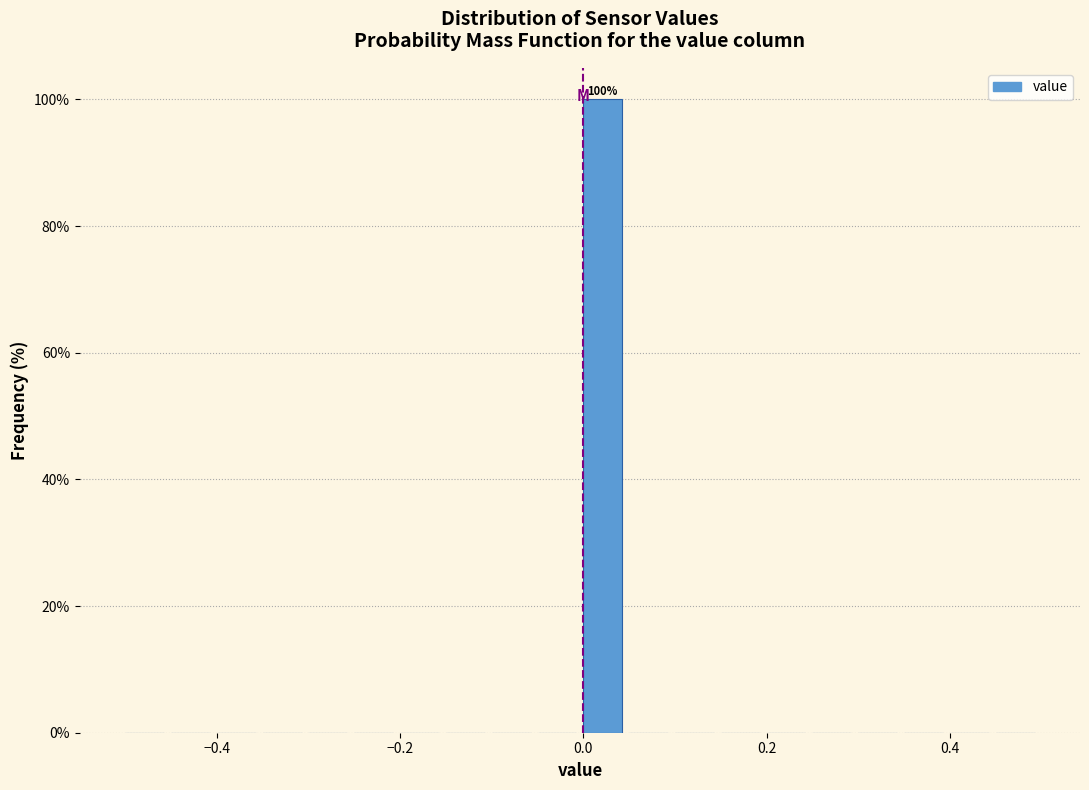

Around what value on the x-axis is the tallest bar? Give the approximate position of its centre, as read against the axis.

0.02